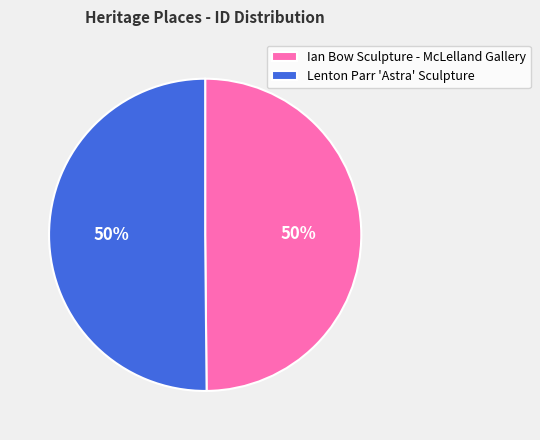

To the nearest percent, what is the combined percentage of Ian Bow Sculpture - McLelland Gallery and Lenton Parr 'Astra' Sculpture?

100%